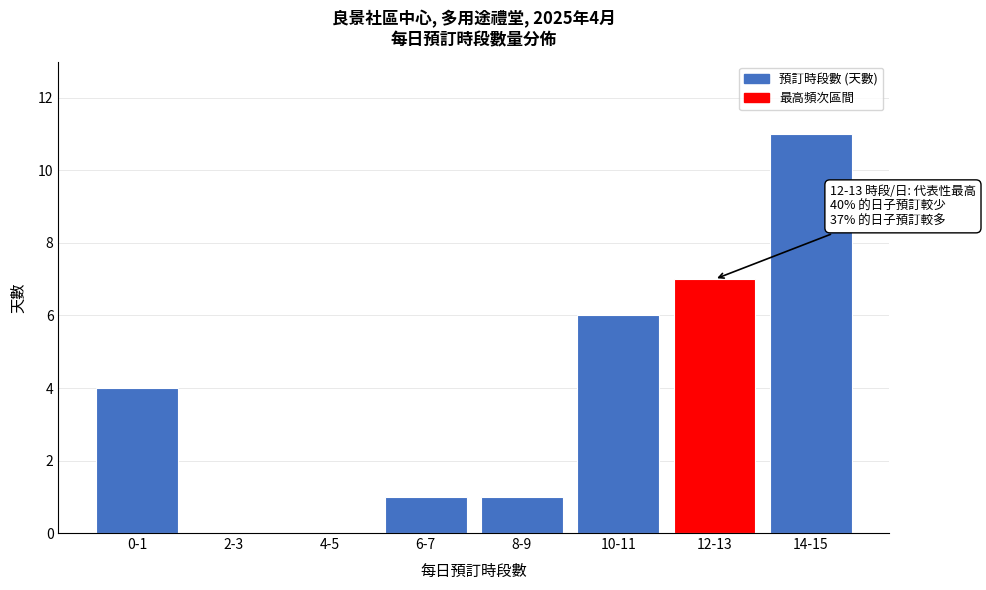

Reading left to right, list all the values displayed in this chart.

0-1=4	2-3=0	4-5=0	6-7=1	8-9=1	10-11=6	12-13=7	14-15=11